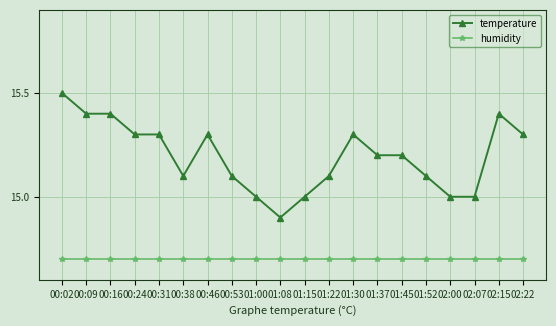

True or false: temperature has more than 0 points higher than both neighbors.

True